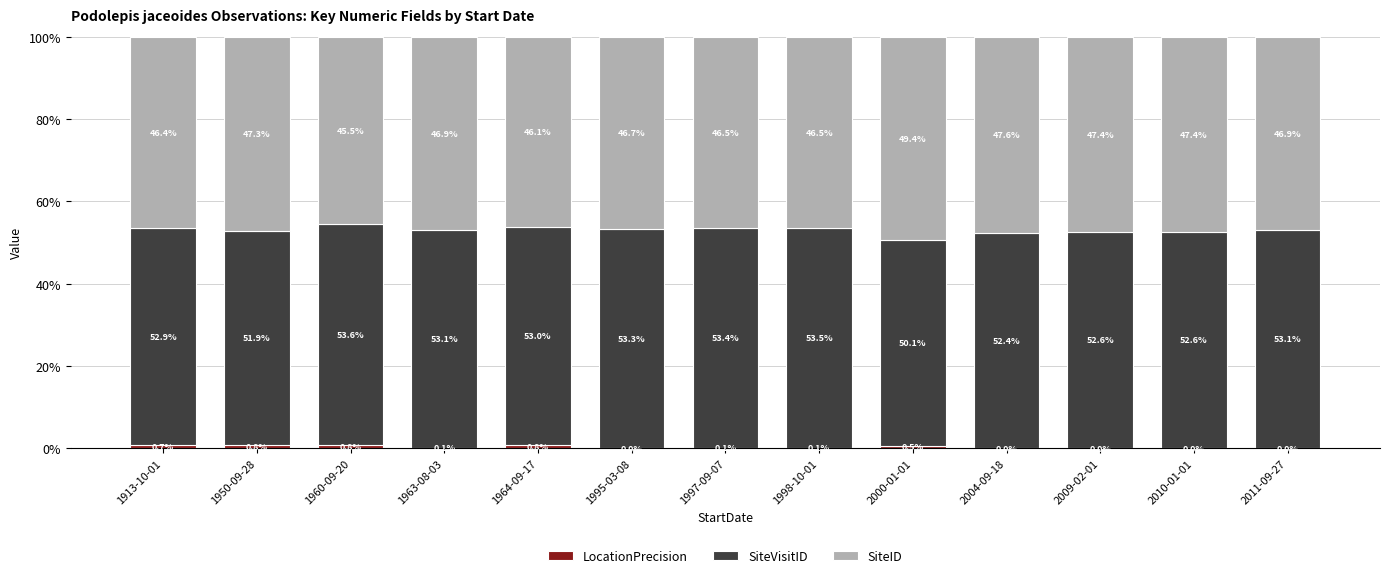

What is the total value across all series at 1913-10-01?

100.0